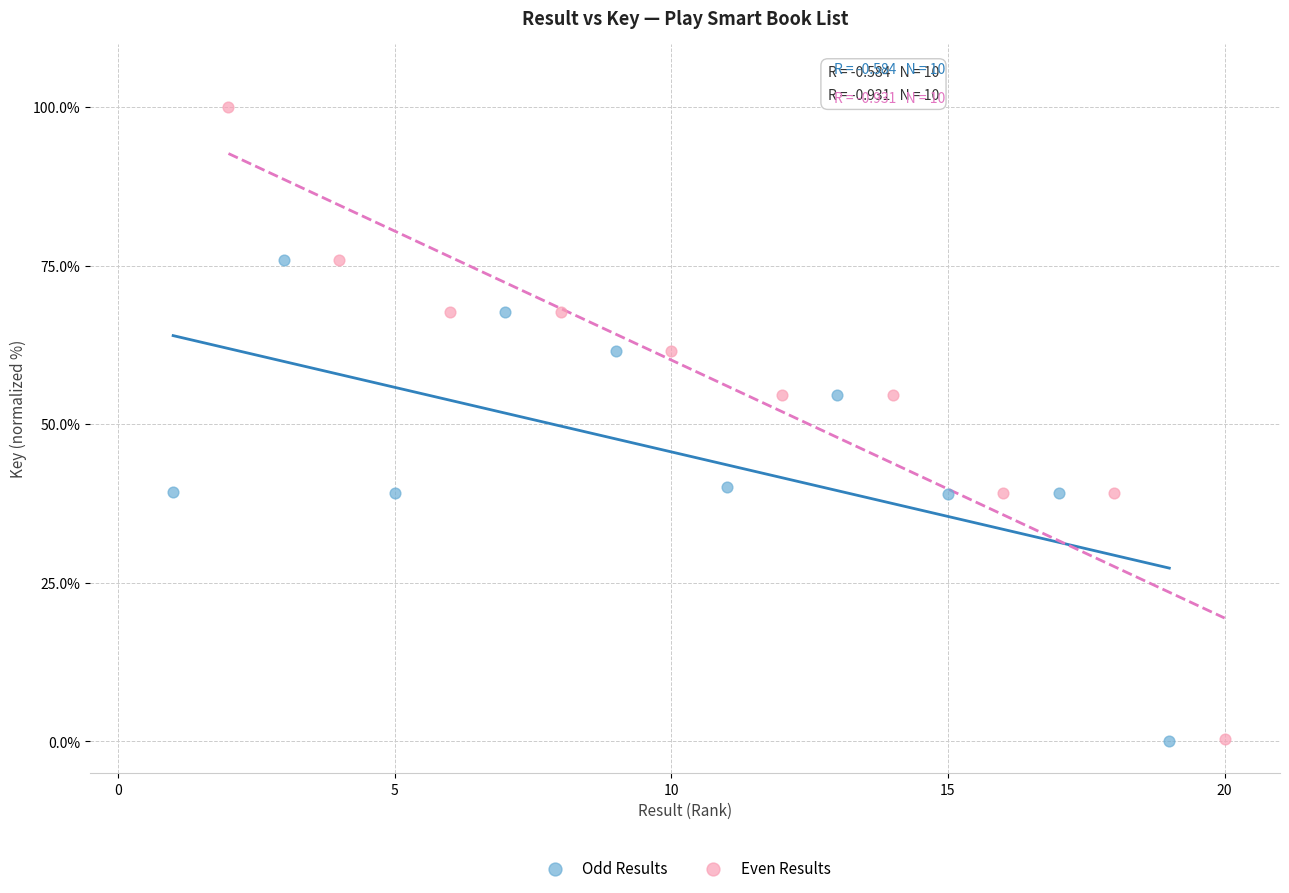

Which series reaches the maximum Y coordinate?

Even Results